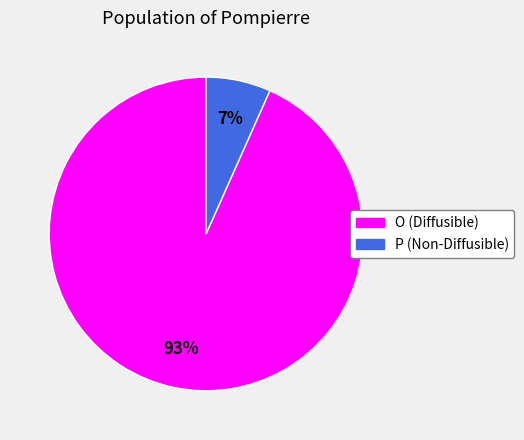

To the nearest percent, what is the average slice percentage?

50%